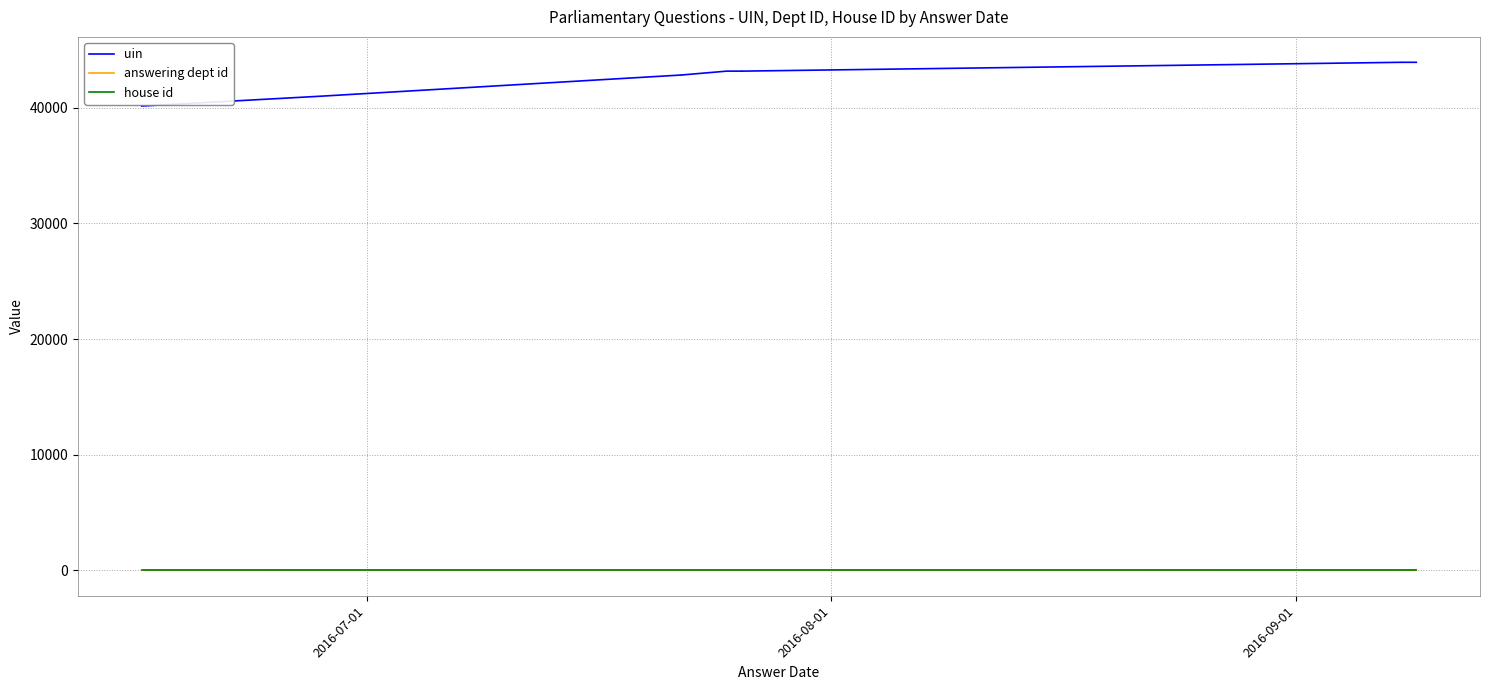

The value of answering dept id at 5 is 26. True or false?

False